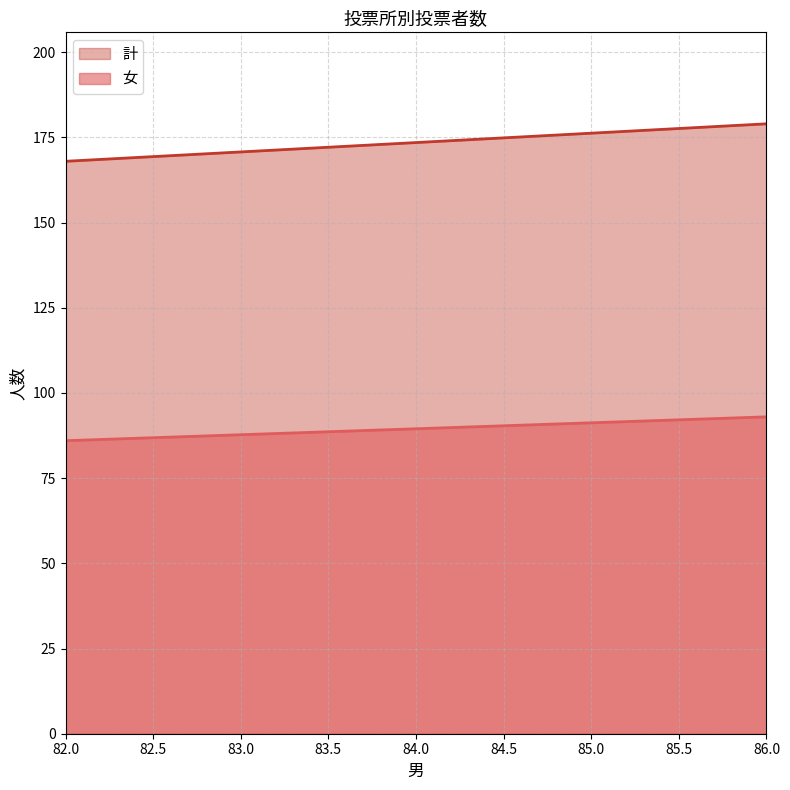

True or false: 計 and 女 cross at least once.

False